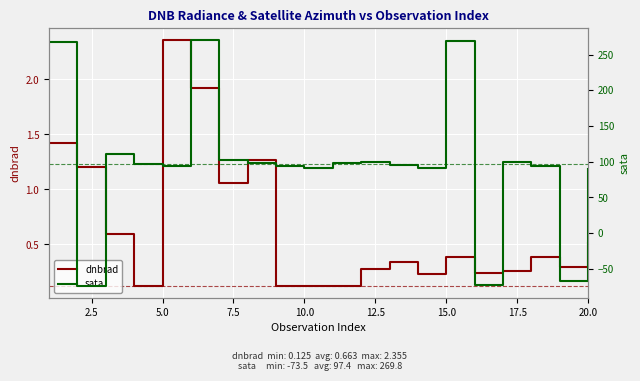

The sata series shows 129.9 at 17. True or false?

False